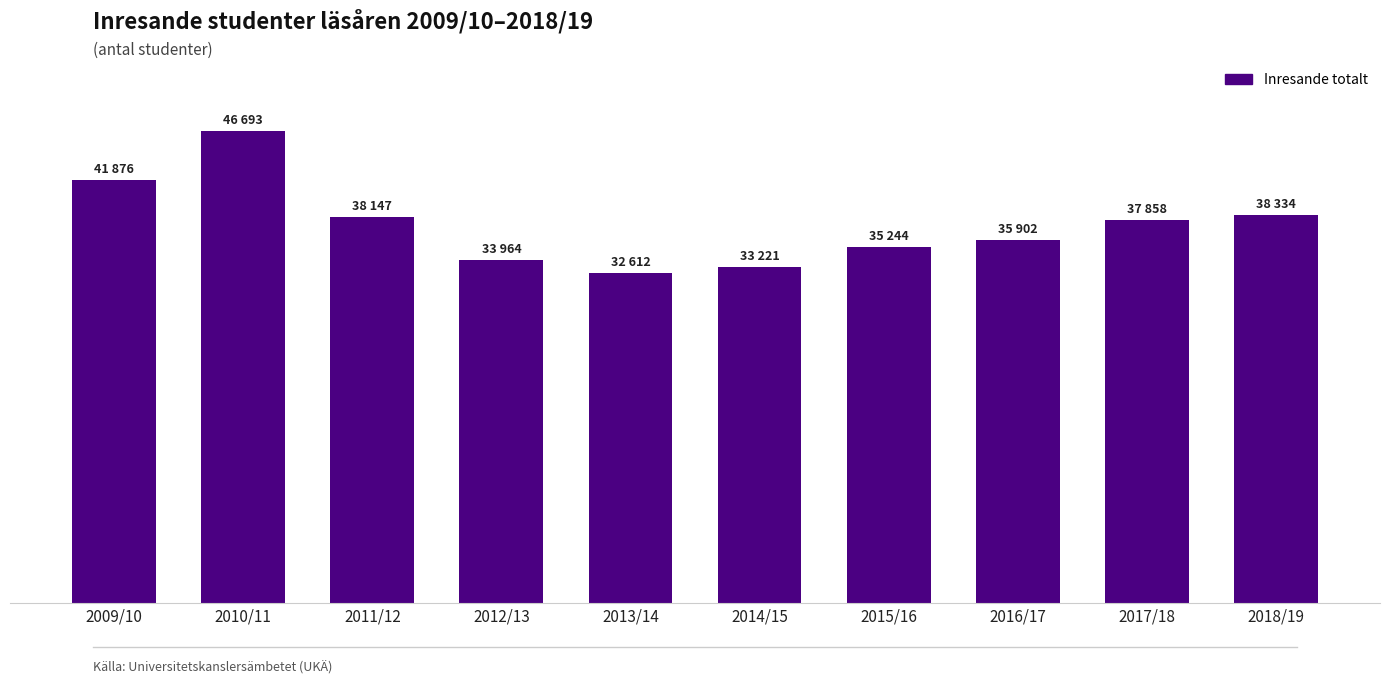

Rank the categories by value from highest to lowest.

2010/11, 2009/10, 2018/19, 2011/12, 2017/18, 2016/17, 2015/16, 2012/13, 2014/15, 2013/14